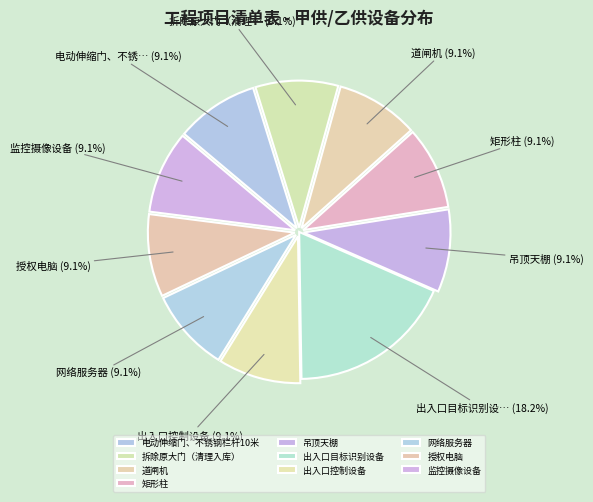

To the nearest percent, what is the difference between the 出入口目标识别设备 and 监控摄像设备 slice percentages?

9%